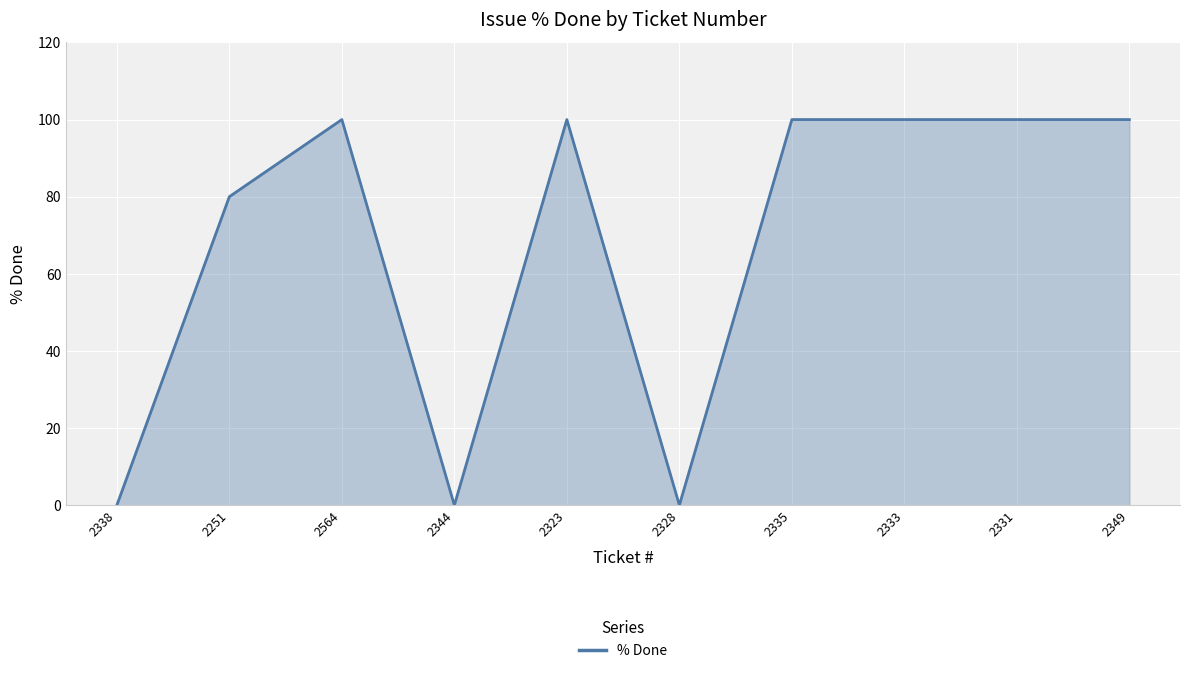

Reading left to right, transcribe all the data shown in this chart.

2338=0	2251=80	2564=100	2344=0	2323=100	2328=0	2335=100	2333=100	2331=100	2349=100